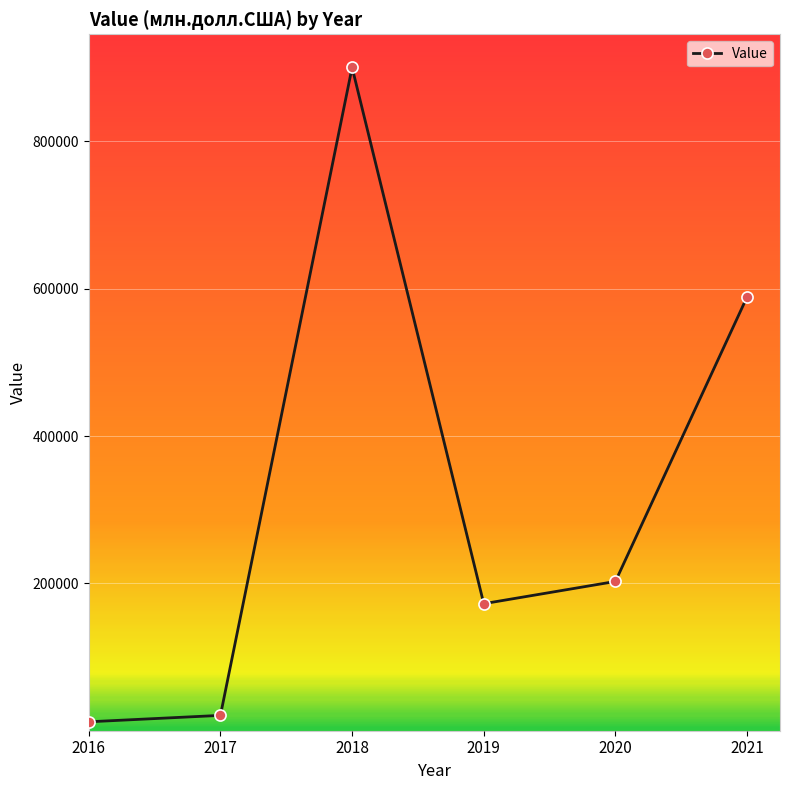

How many lines are shown in the chart?

1